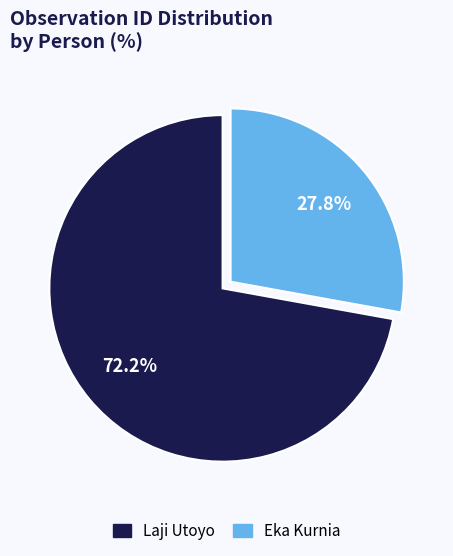

To the nearest percent, what is the difference between the Eka Kurnia and Laji Utoyo slice percentages?

44%